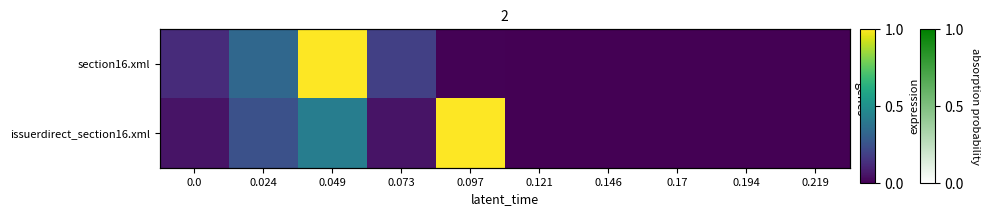

At which label is section16.xml closest to 0?

0.121